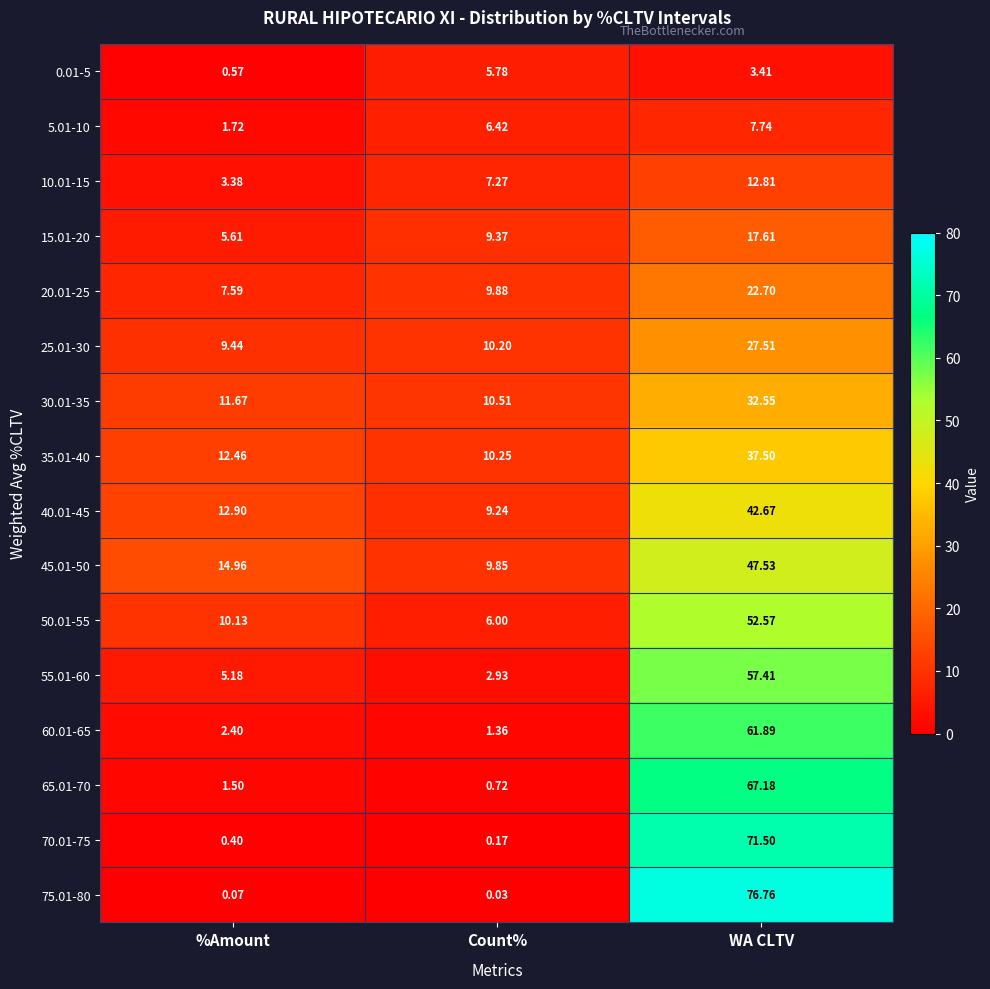

At which label does 55.01-60 reach its peak?

WA CLTV